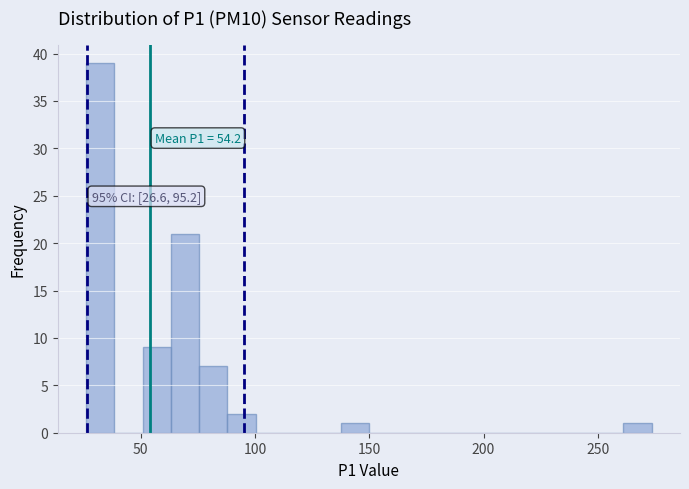

Read against the x-axis, roughly where is the centre of the tallest bar?

30